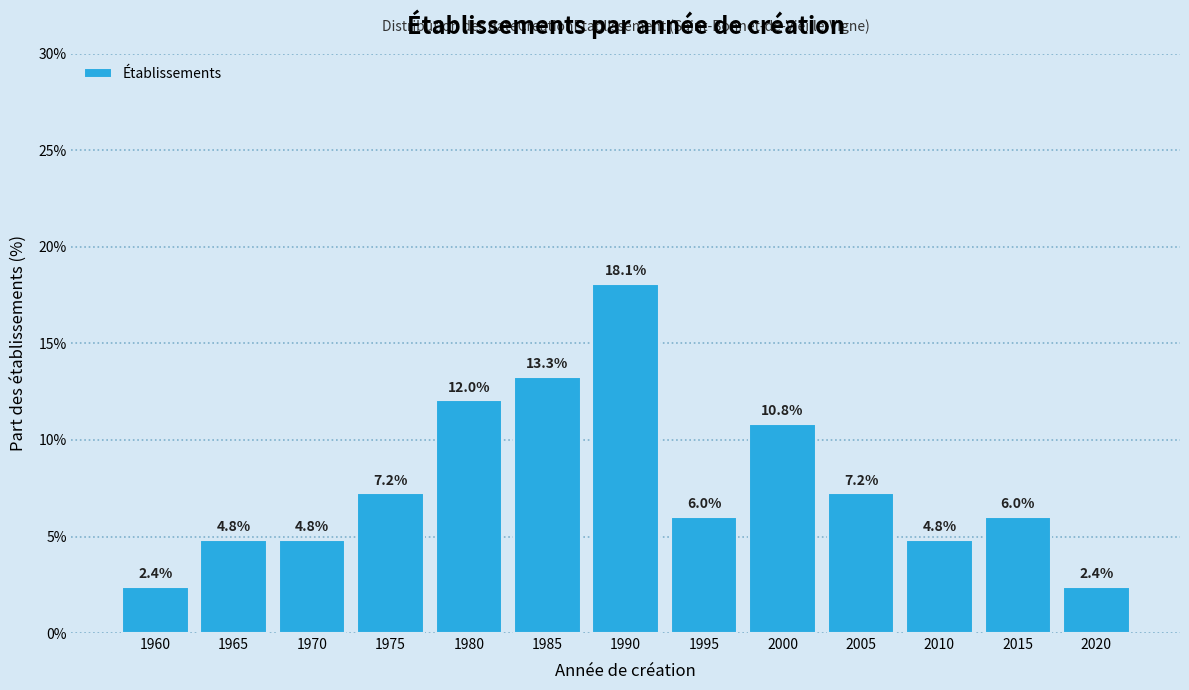

Reading left to right, extract all data points from this chart.

1960=2.4	1965=4.8	1970=4.8	1975=7.2	1980=12.0	1985=13.3	1990=18.1	1995=6.0	2000=10.8	2005=7.2	2010=4.8	2015=6.0	2020=2.4